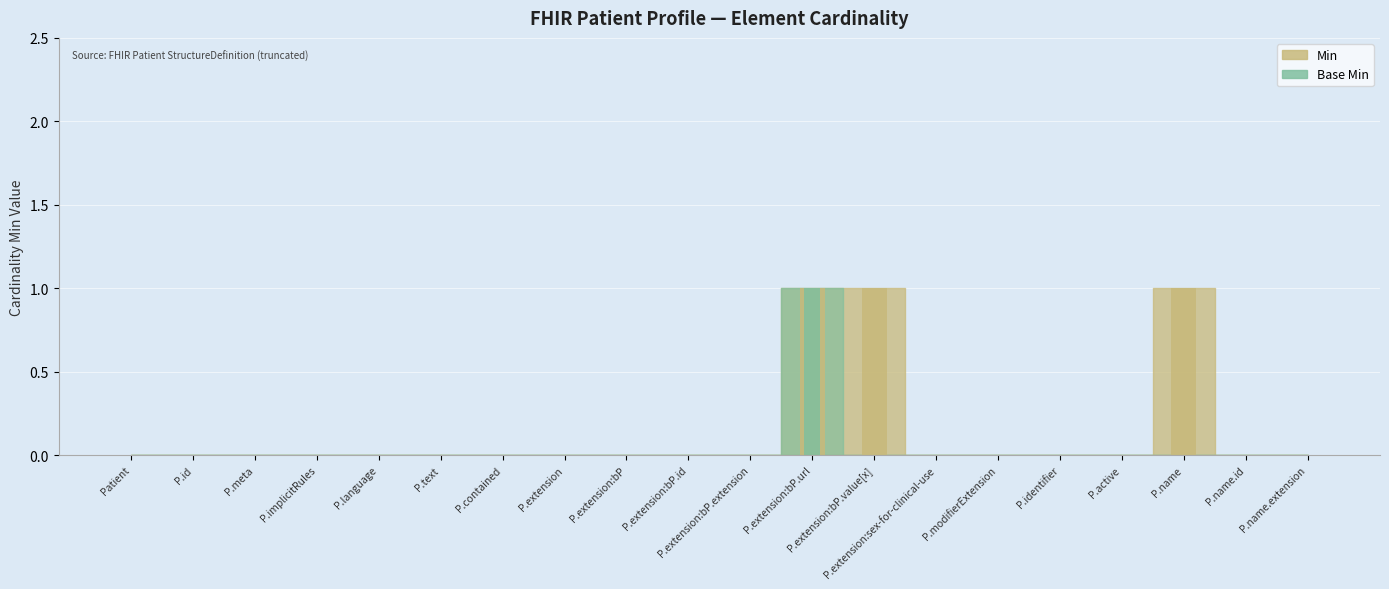

Between Patient and P.id, which is larger?

Patient